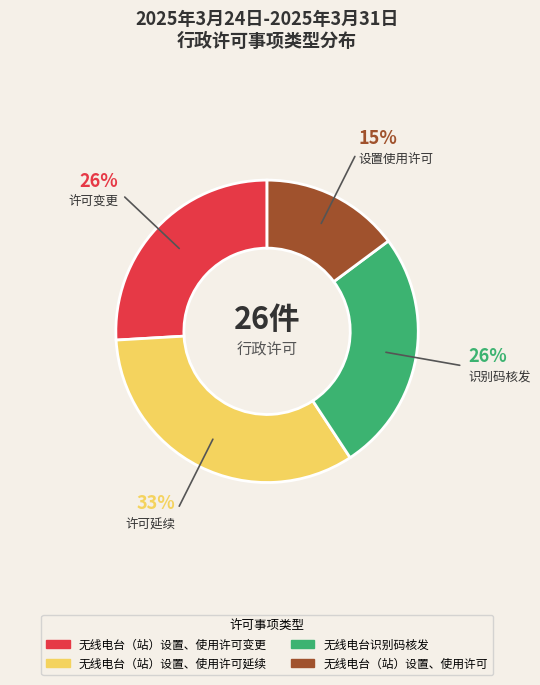

To the nearest percent, what is the average slice percentage?

25%